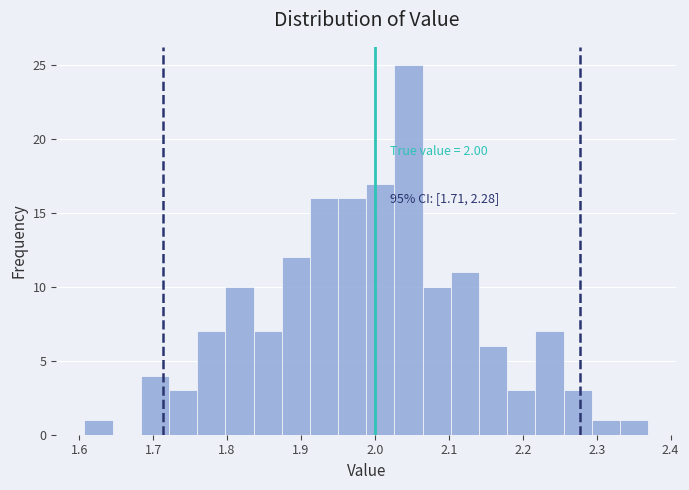

Read against the x-axis, roughly where is the centre of the tallest bar?

2.05